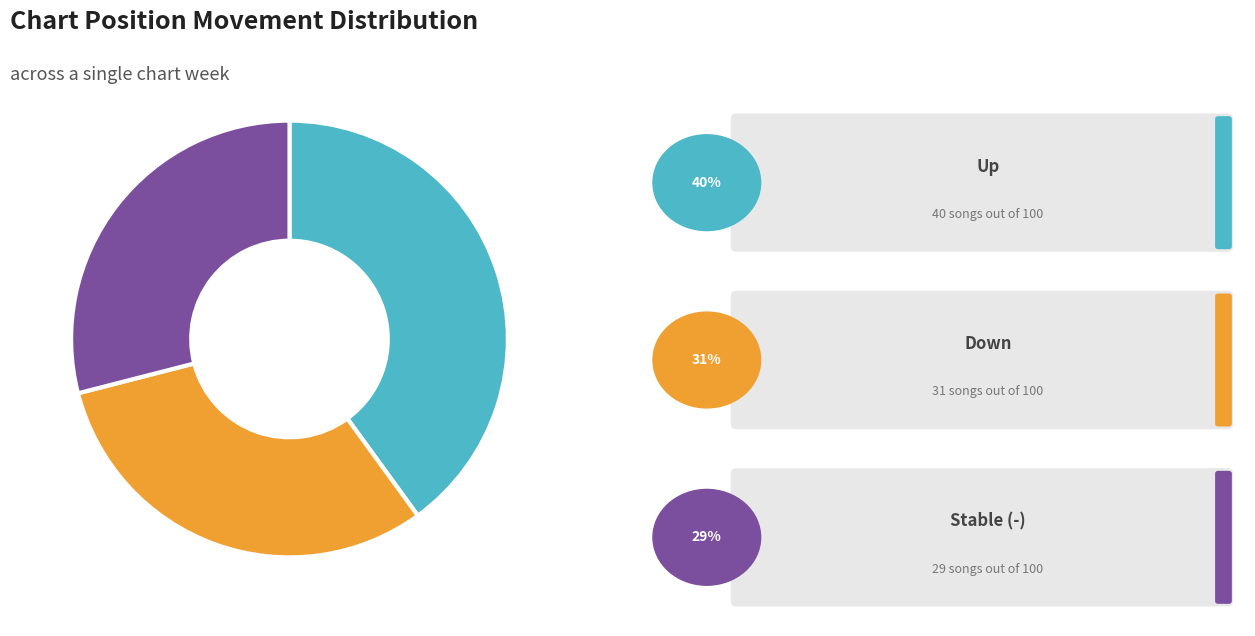

Is there a majority slice in this chart?

No